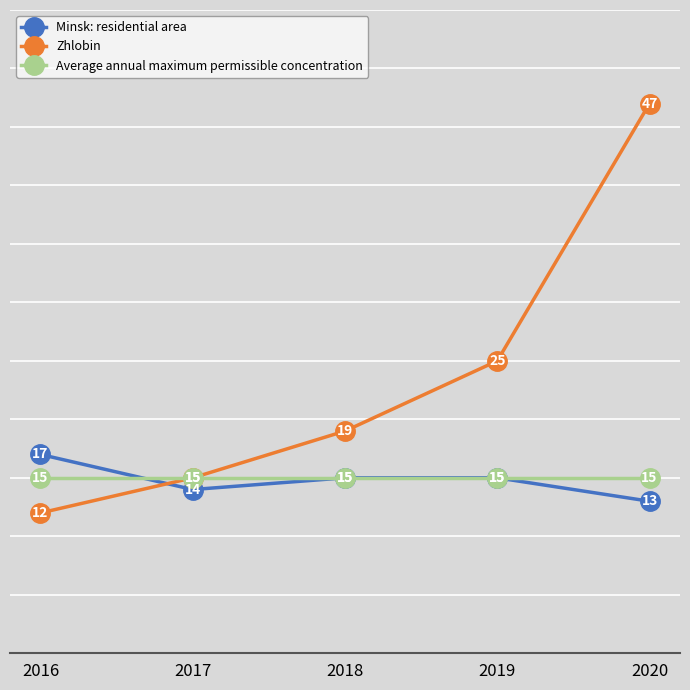

At how many categories does at least one series exceed 27?

1